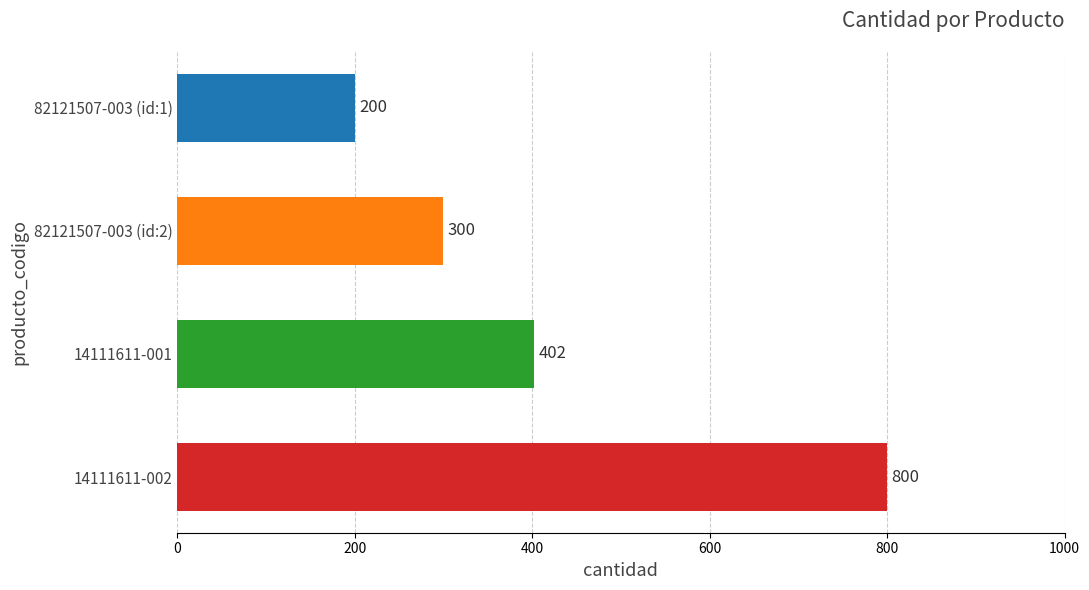

Reading top to bottom, what are all the values shown in this chart?

200	300	402	800